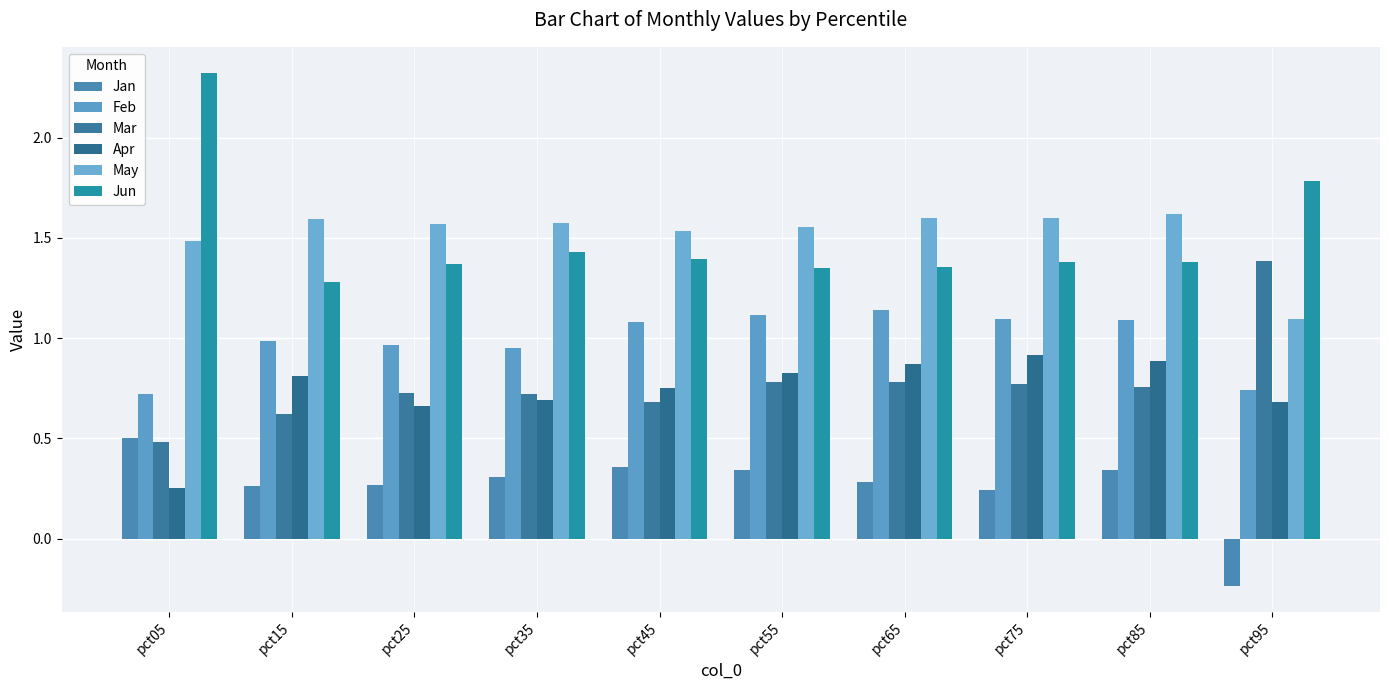

Is the value of Jan at pct95 greater than the value of May at pct55?

No